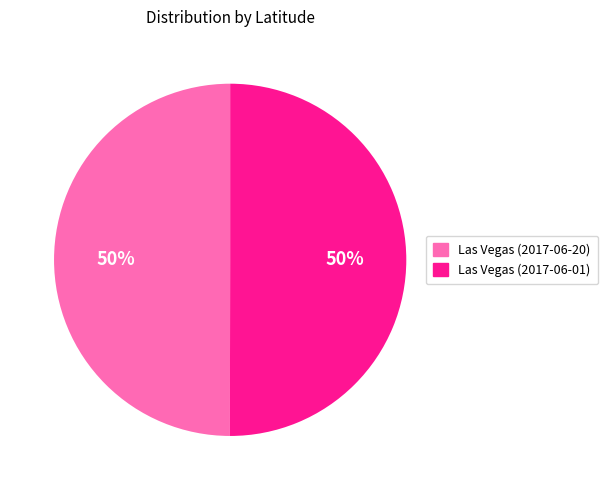

To the nearest percent, what portion does Las Vegas (2017-06-01) represent?

50%